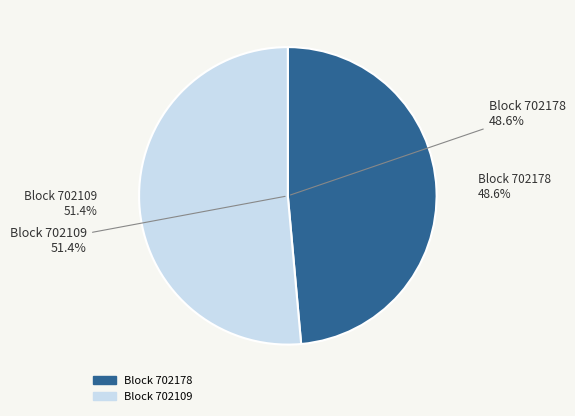

Does any single category account for the majority?

Yes